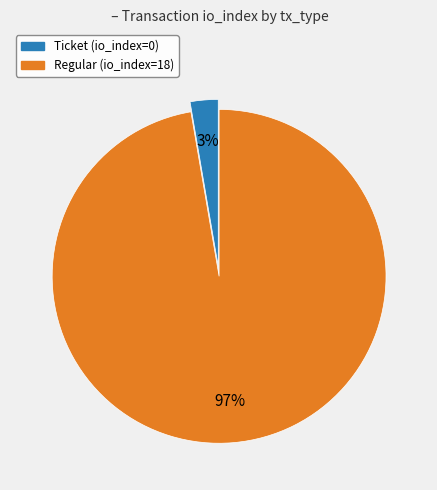

Does Regular account for over 50% of the chart?

Yes